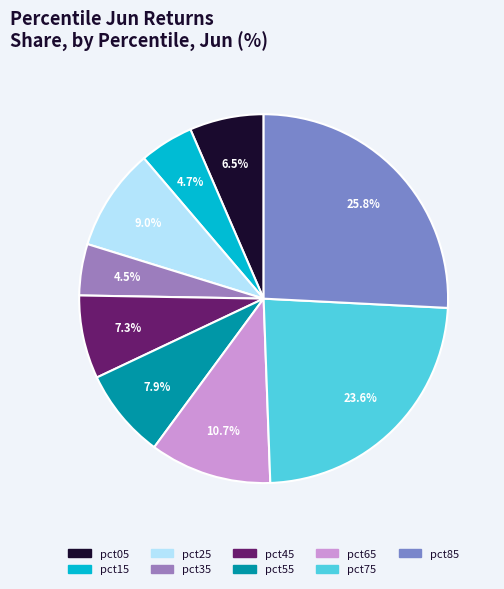

True or false: pct85 accounts for 26% of the total.

True